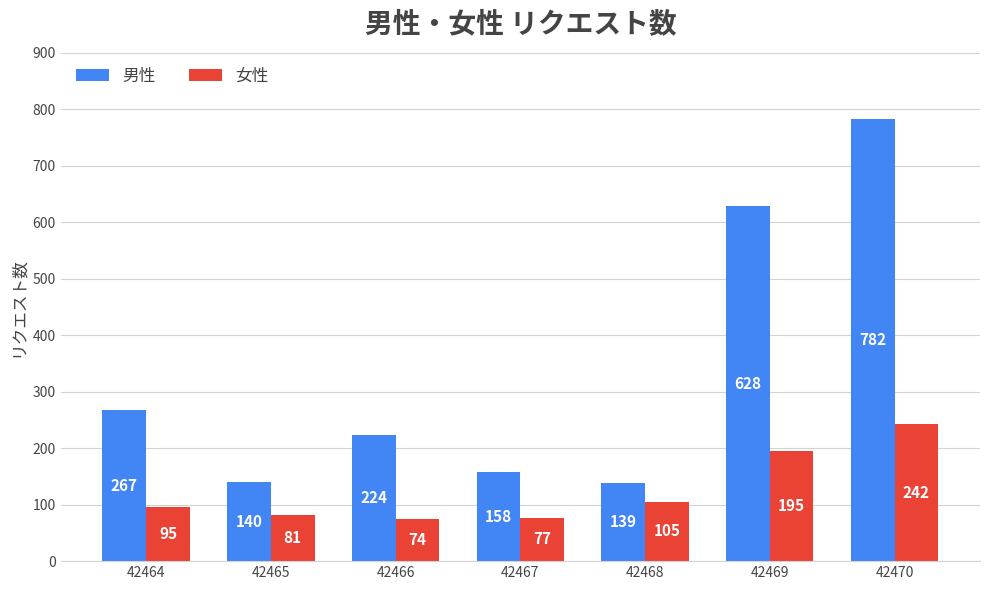

What is the difference between the second highest and minimum values in the 女性 series?

121